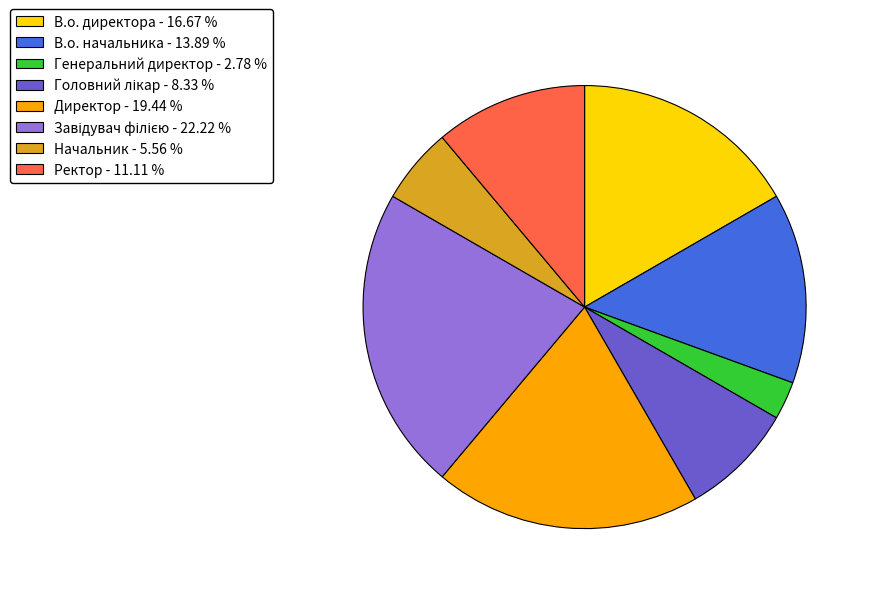

Is it true that Директор is 19% of the pie?

True